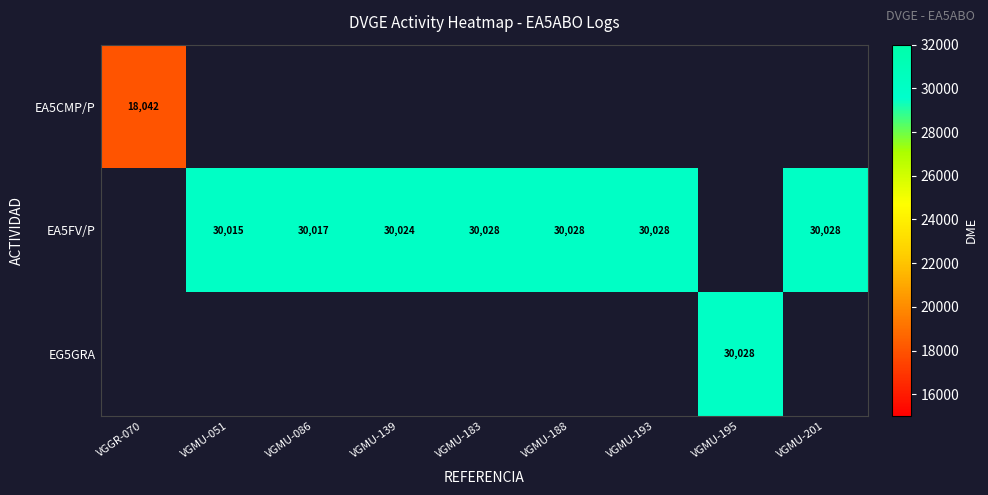

True or false: EA5FV/P has a value of 51012.2 at VGMU-051.

False